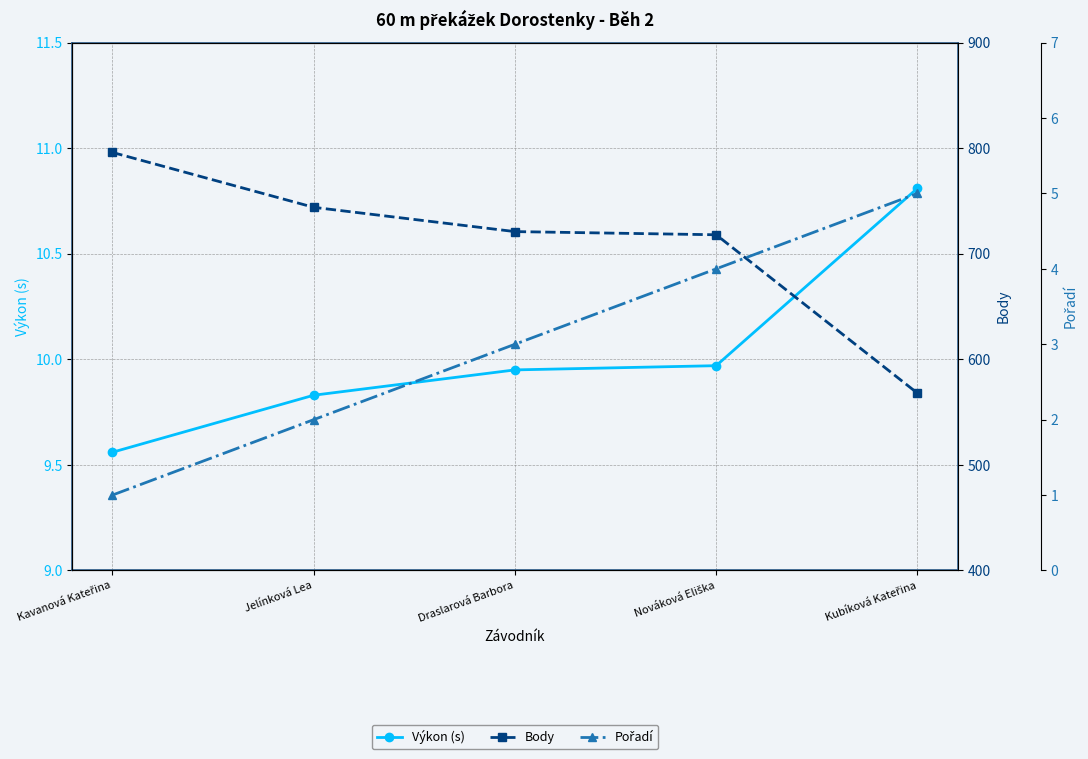

What is the total value across all series at Kubíková Kateřina?

583.8